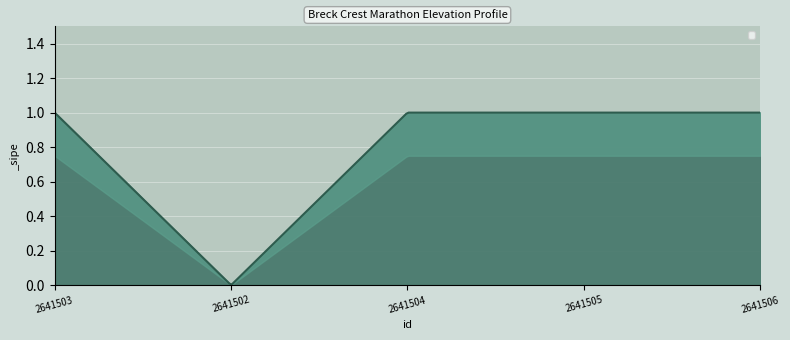

What is the change in value from 2641502 to 2641504?

+1